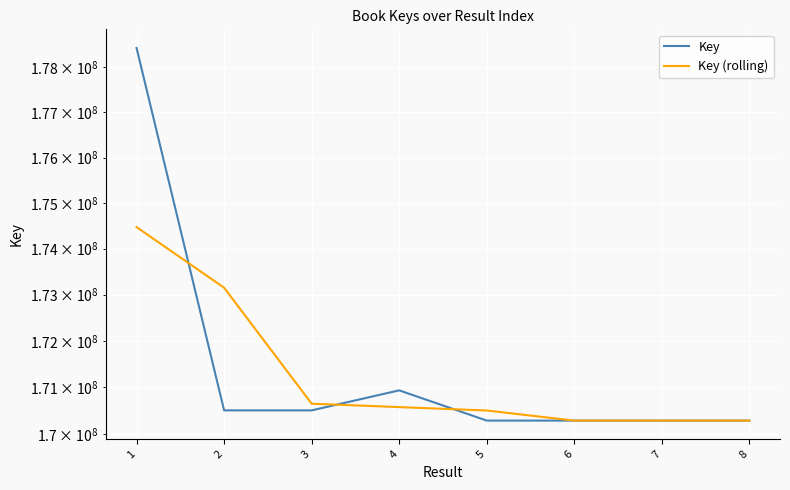

How many series are shown in this chart?

2